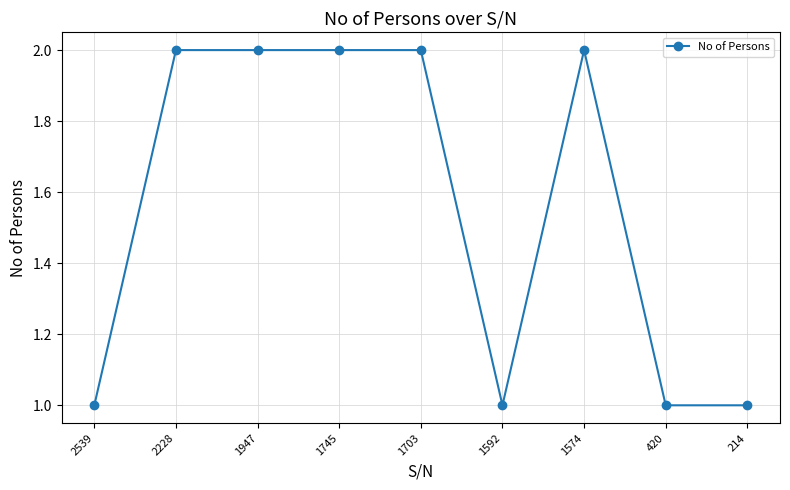

True or false: there are more than 0 points higher than both neighbors.

True